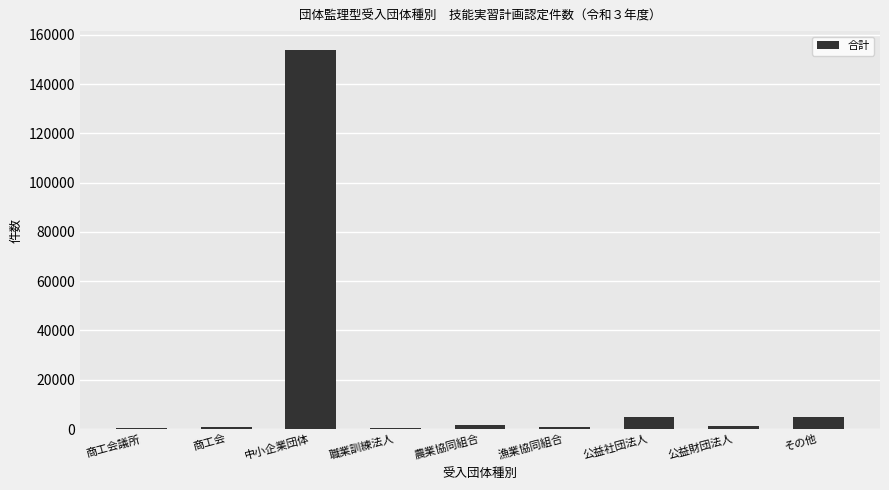

Does the chart contain stacked bars?

No